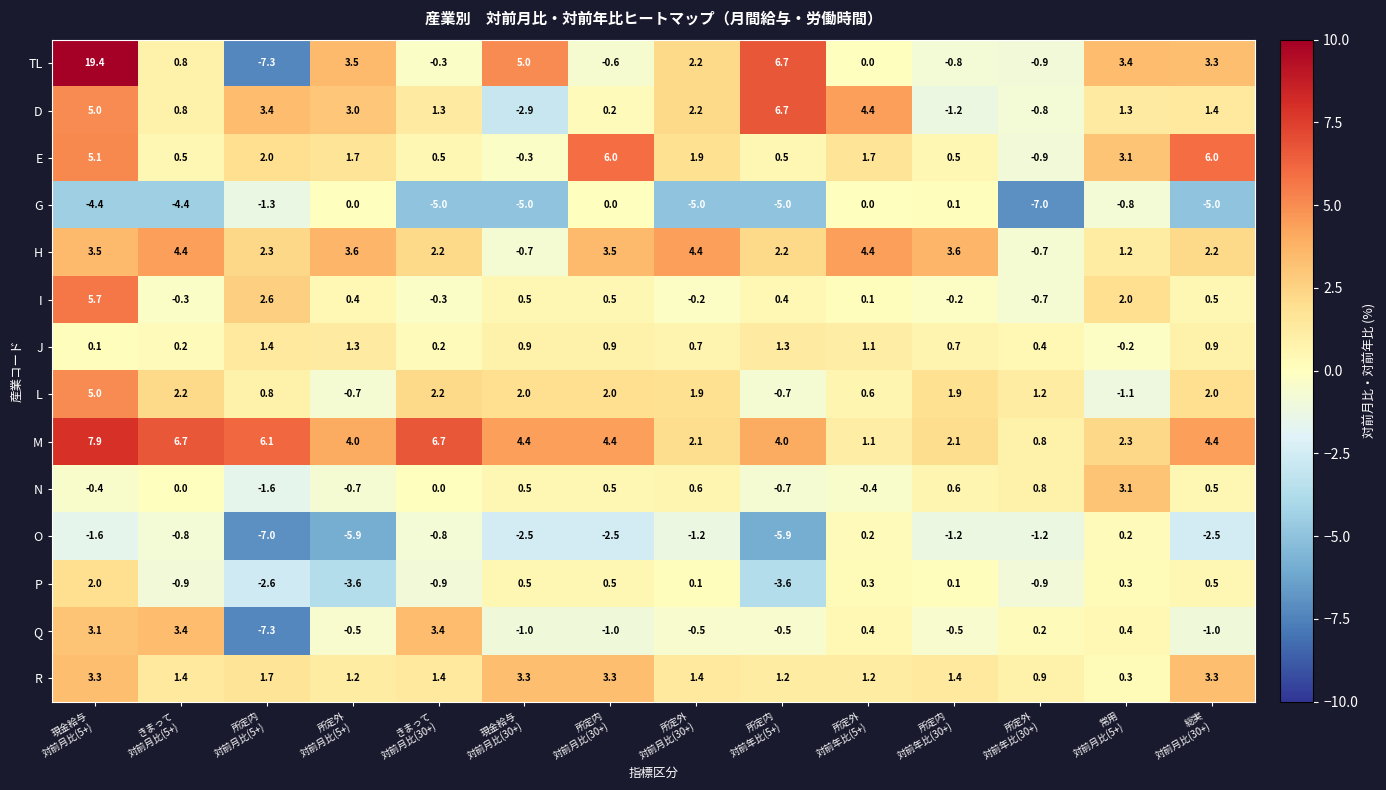

What is the total value across all series at きまって
対前月比(30+)?

10.6